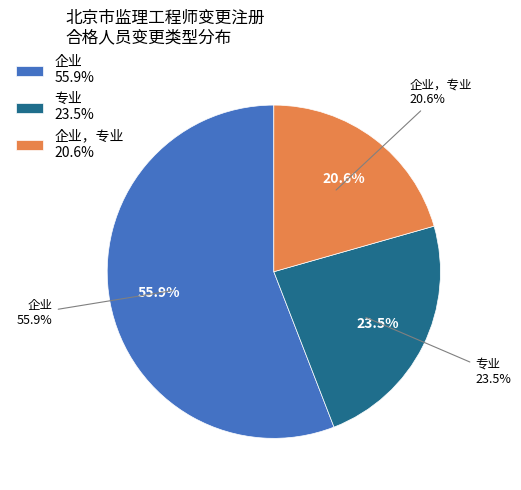

To the nearest percent, what percentage of the pie is 专业?

24%